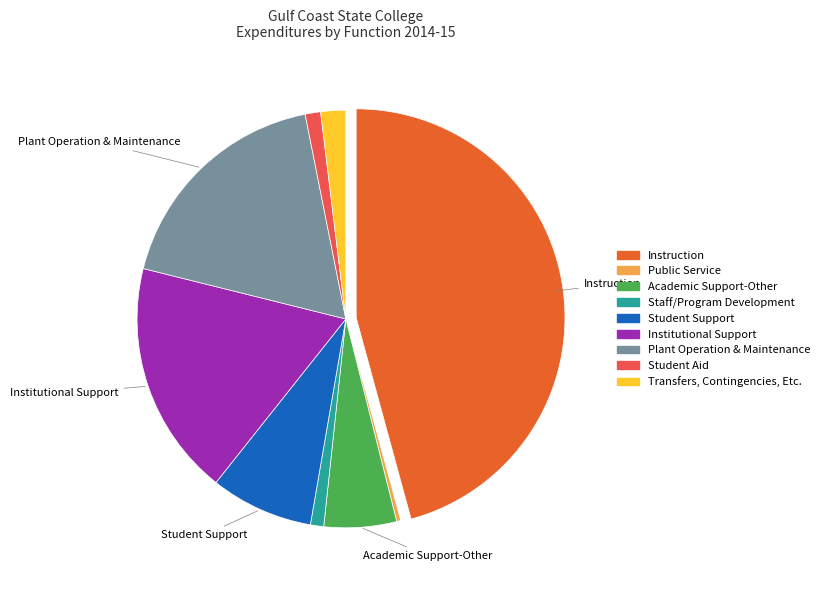

Is it true that Instruction is 46% of the pie?

True